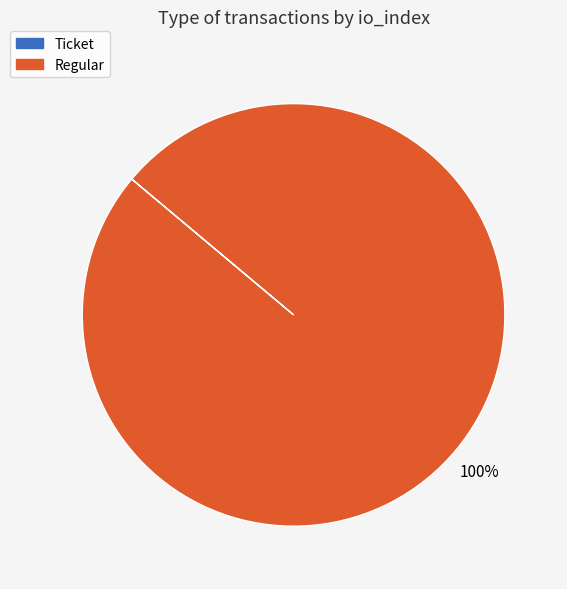

Which slice is the largest?

Regular